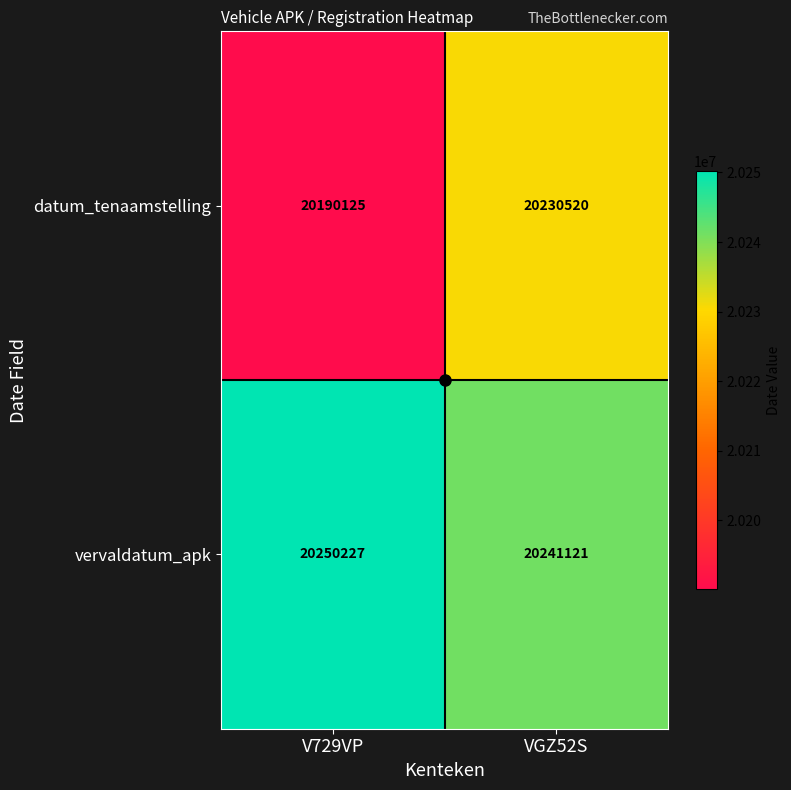

List the series in order of their peak value, lowest first.

datum_tenaamstelling, vervaldatum_apk